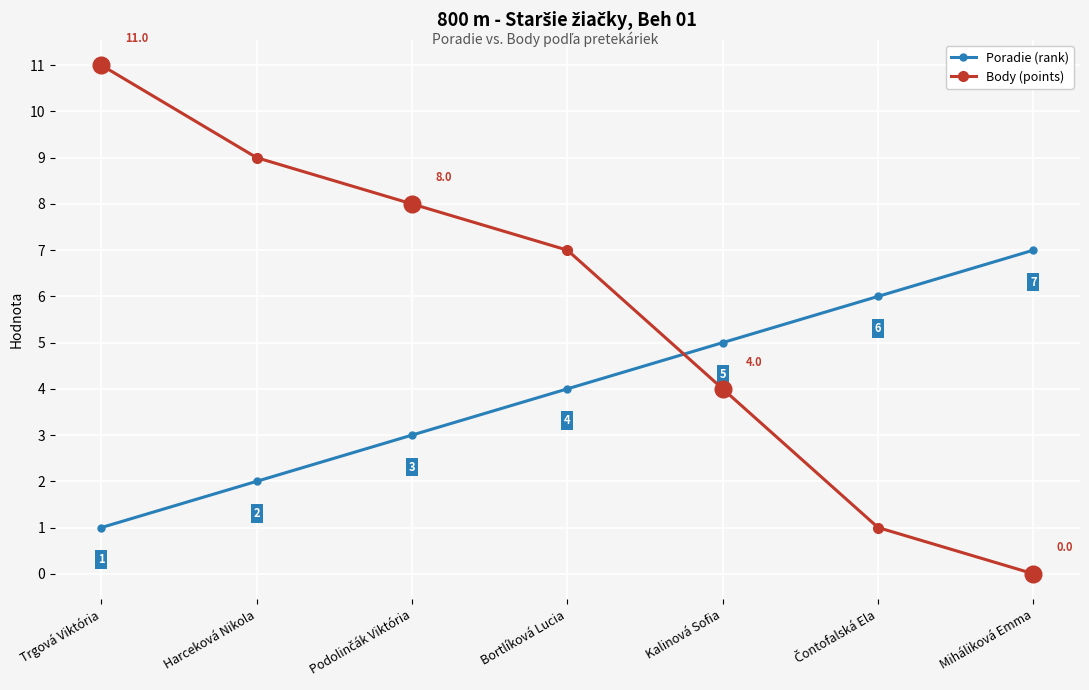

True or false: Body (points) and Poradie (rank) cross at least once.

True